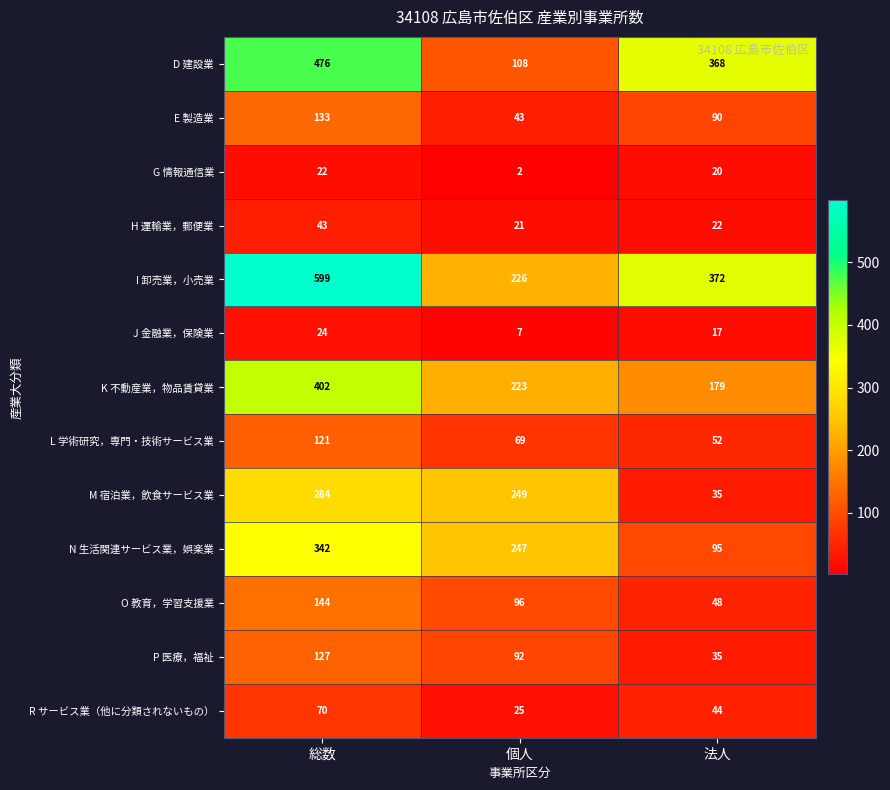

At which label is P 医療，福祉 closest to 81?

個人